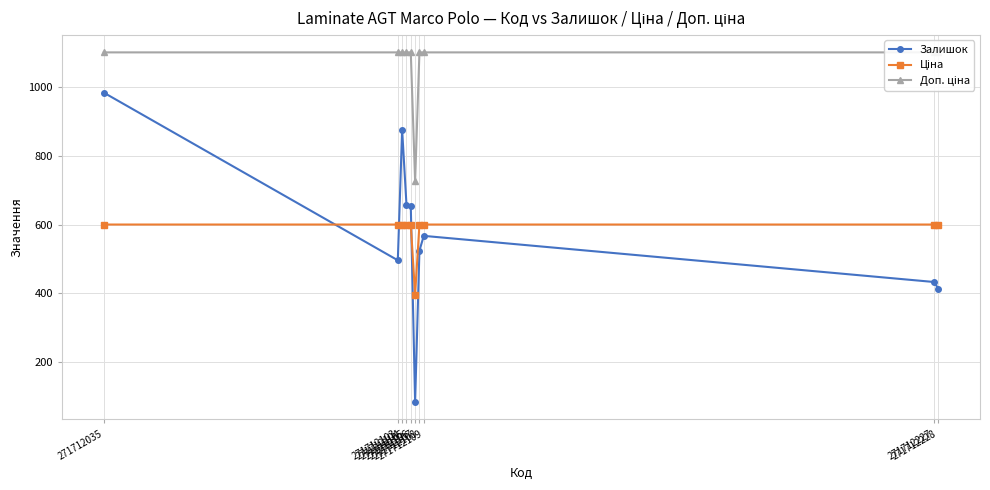

How many intersections are there between Ціна and Залишок?

3